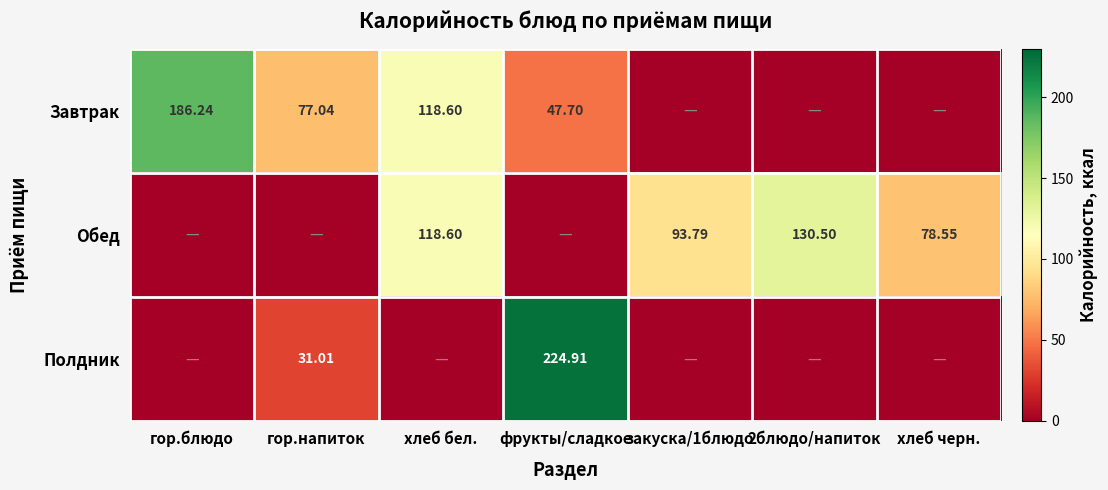

Is the value of Полдник at фрукты/сладкое greater than the value of Завтрак at гор.блюдо?

Yes